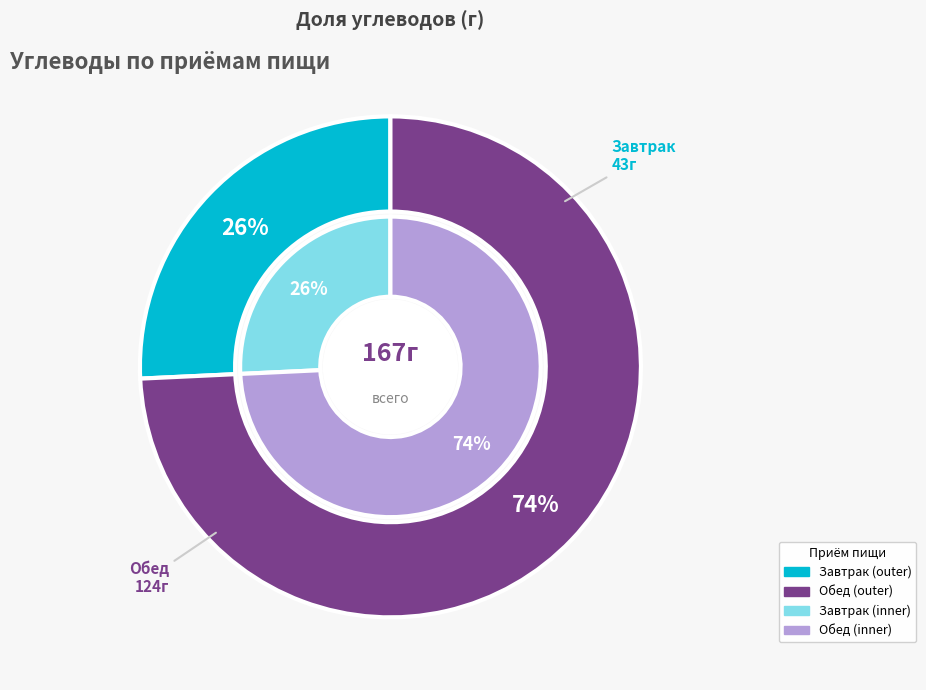

Does Обед account for over 50% of the chart?

Yes